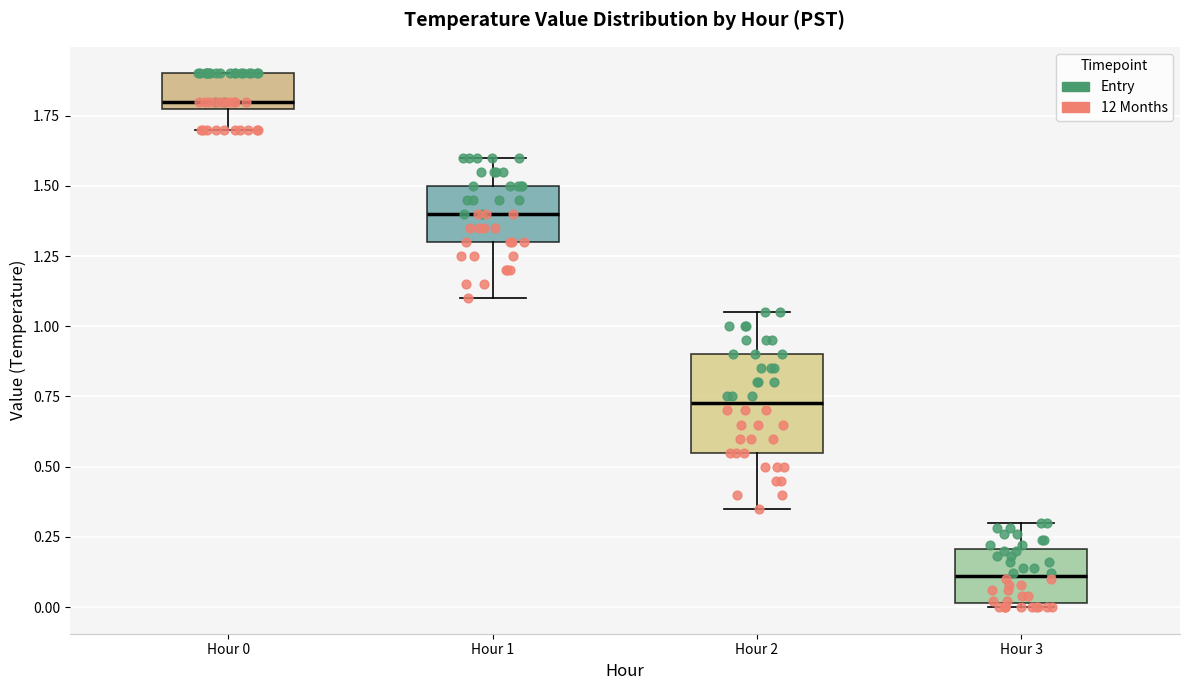

Reading left to right, transcribe this box plot: for each box, give where its median line is, the range the box spans, and where its two whiskers end, as read against the y-axis. The values are not printed on the chart, so give them approximately, as read against the axis.

Hour 0: median 1.80 (just above the box's lower edge), box 1.80 to 1.90, whiskers 1.70 to 1.90
Hour 1: median 1.40, box 1.30 to 1.50, whiskers 1.10 to 1.60
Hour 2: median 0.75, box 0.55 to 0.90, whiskers 0.35 to 1.05
Hour 3: median 0.10, box 0.00 to 0.20, whiskers 0.00 to 0.30